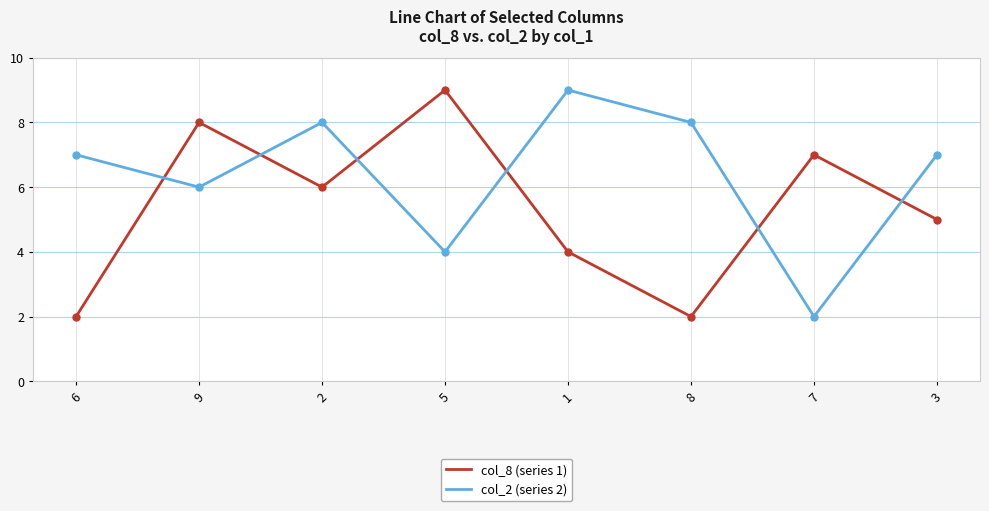

At 7, list the series in order from smallest to largest.

col_2 (series 2), col_8 (series 1)